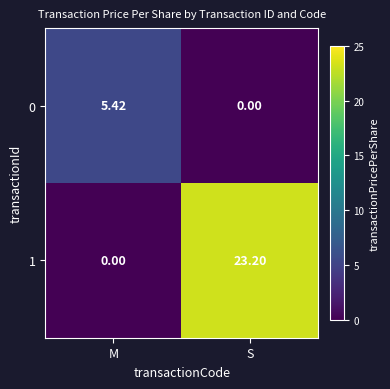

Where is 0 nearest to the value 2?

S